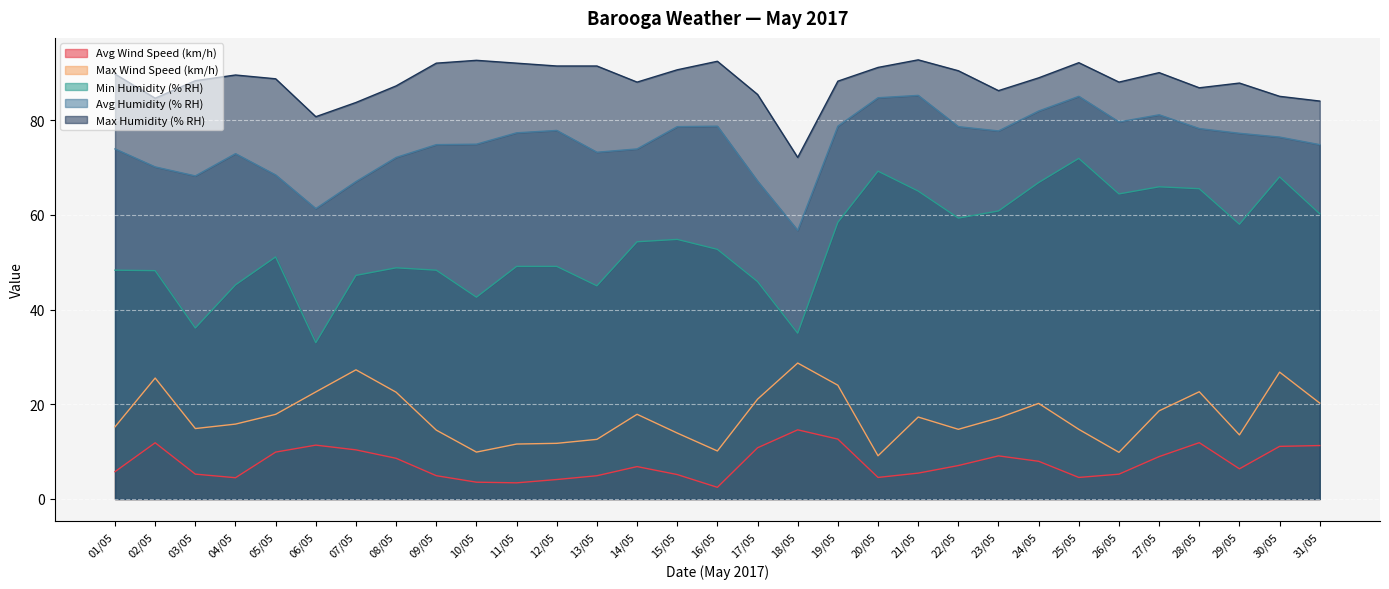

What is the approximate value of Max Wind Speed (km/h) at 31/05?

20.2